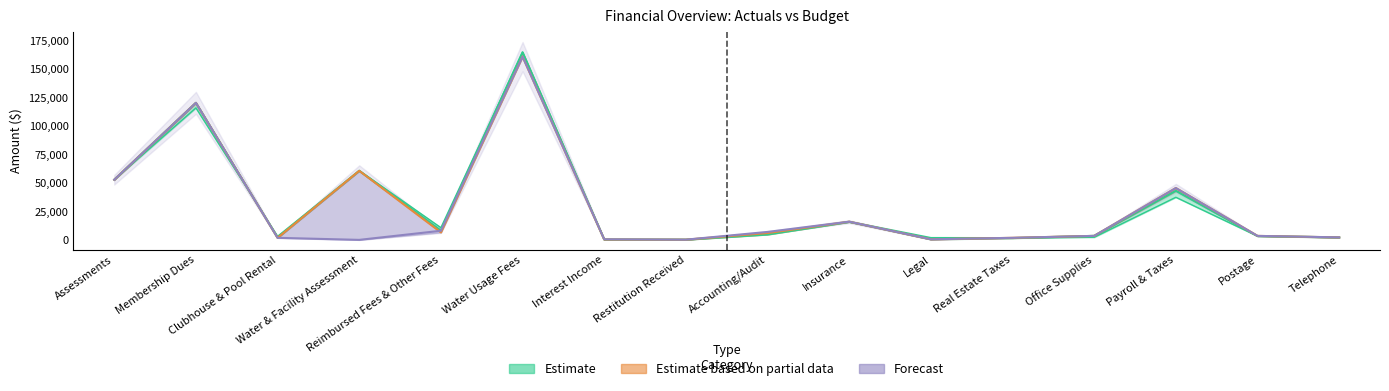

In BUDGET 2020-21, how many points are higher than both neighbors (excluding endpoints)?

4